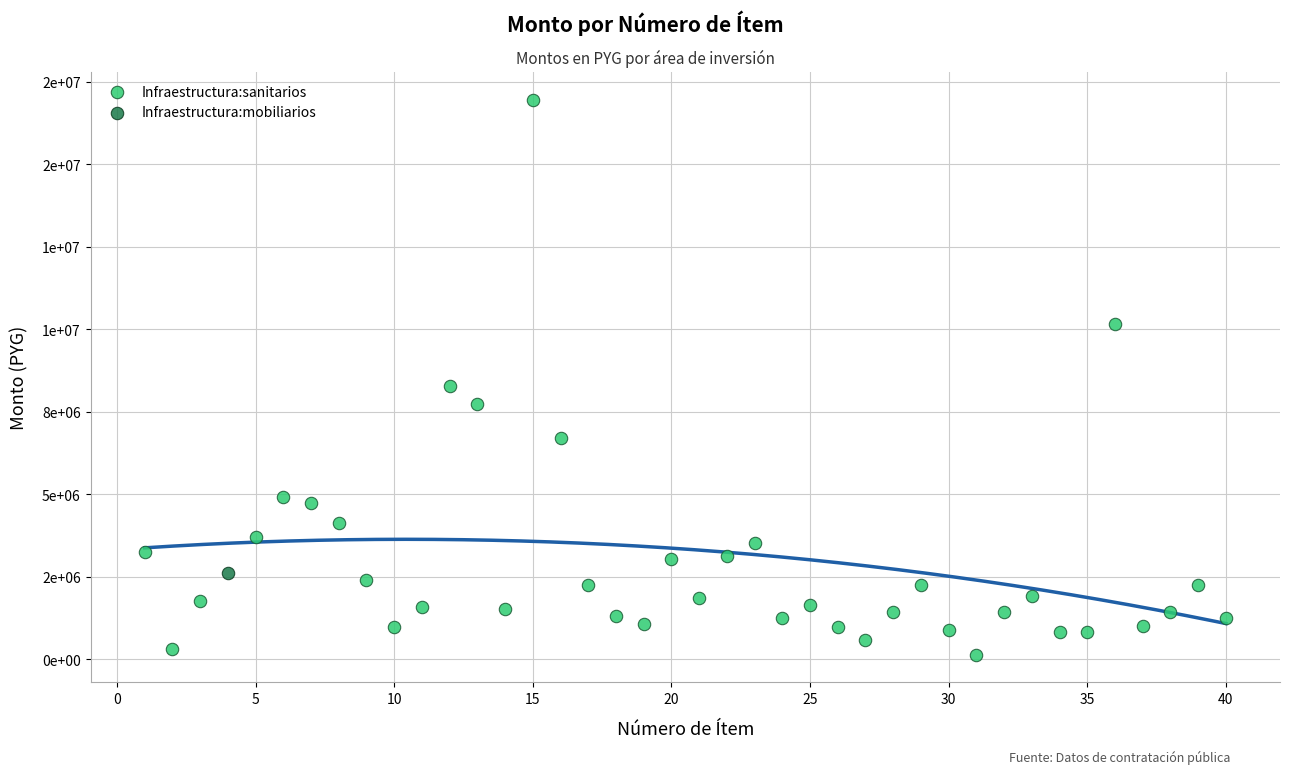

What are all the series names shown in the legend?

Infraestructura:sanitarios, Infraestructura:mobiliarios